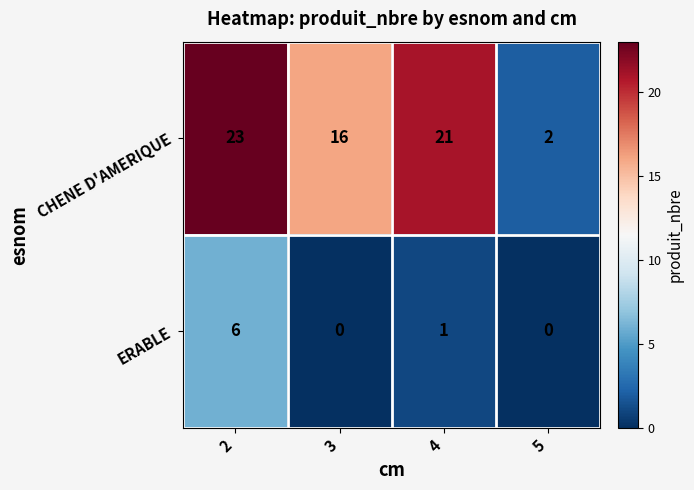

How many ERABLE values are between 0 and 6?

4